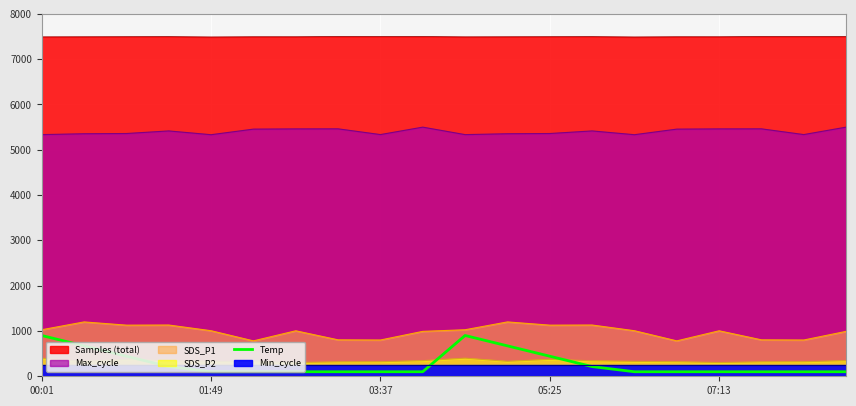

What value does the data have at 7?

100.0